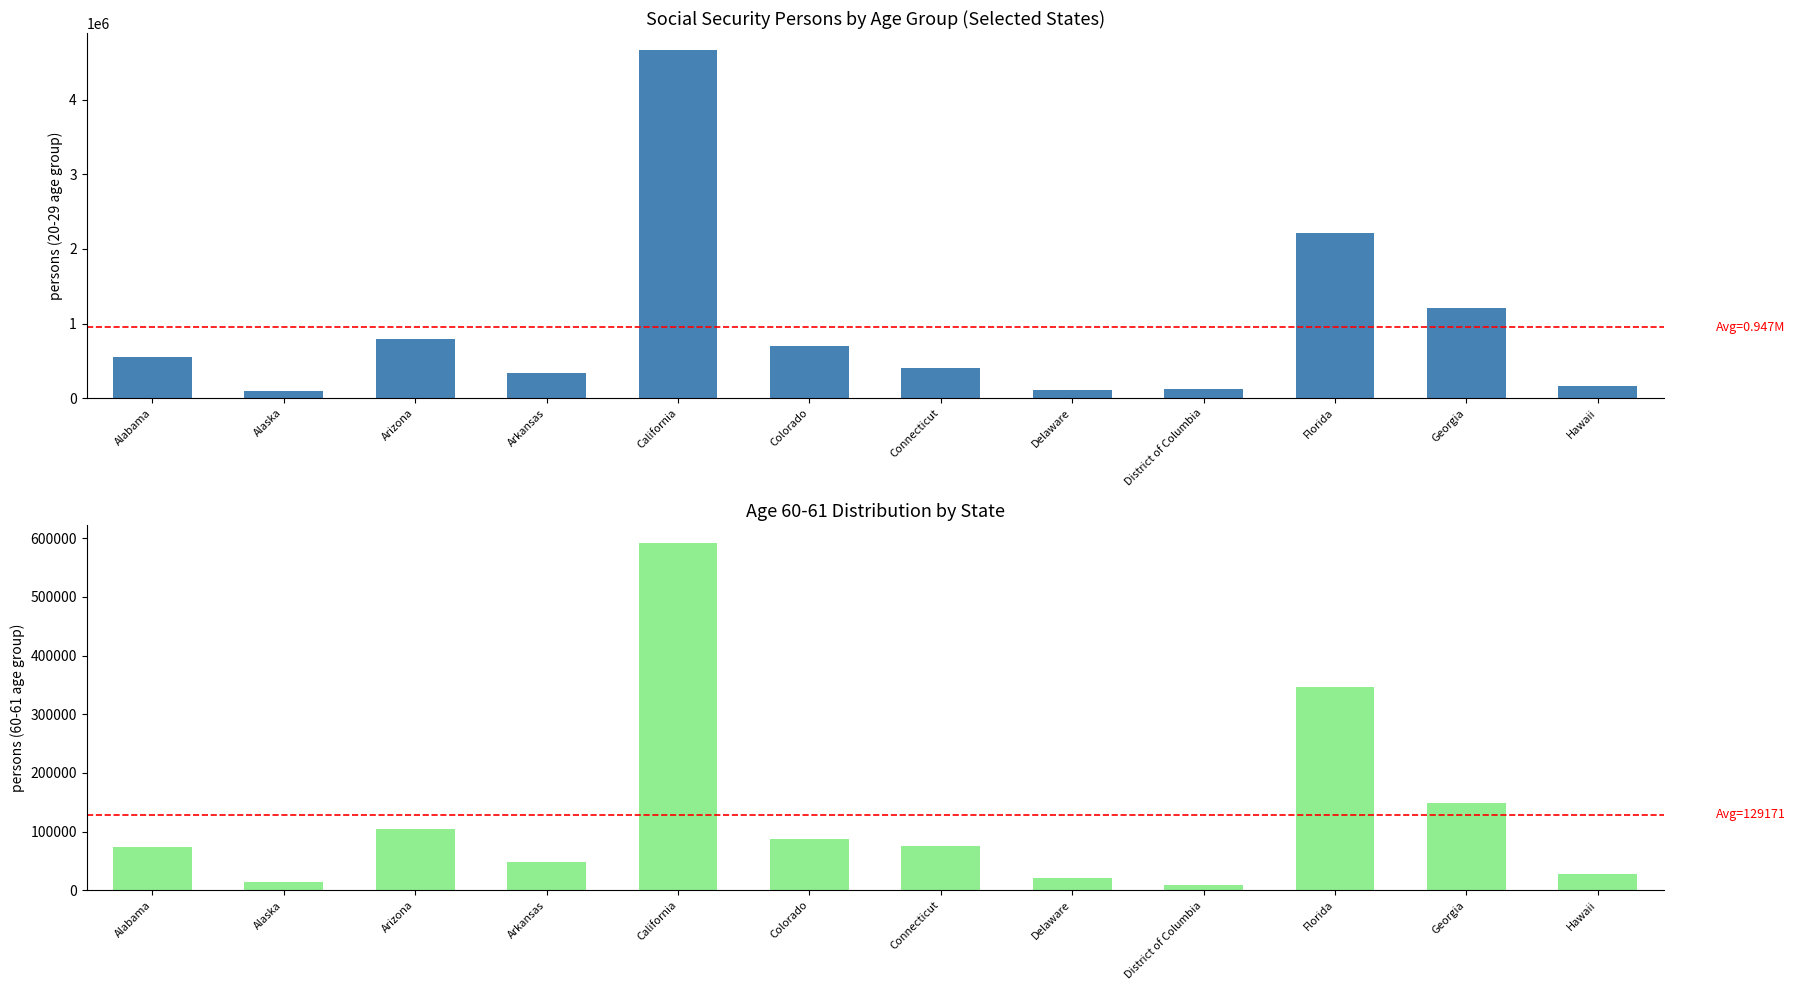

How many groups of bars are there?

12